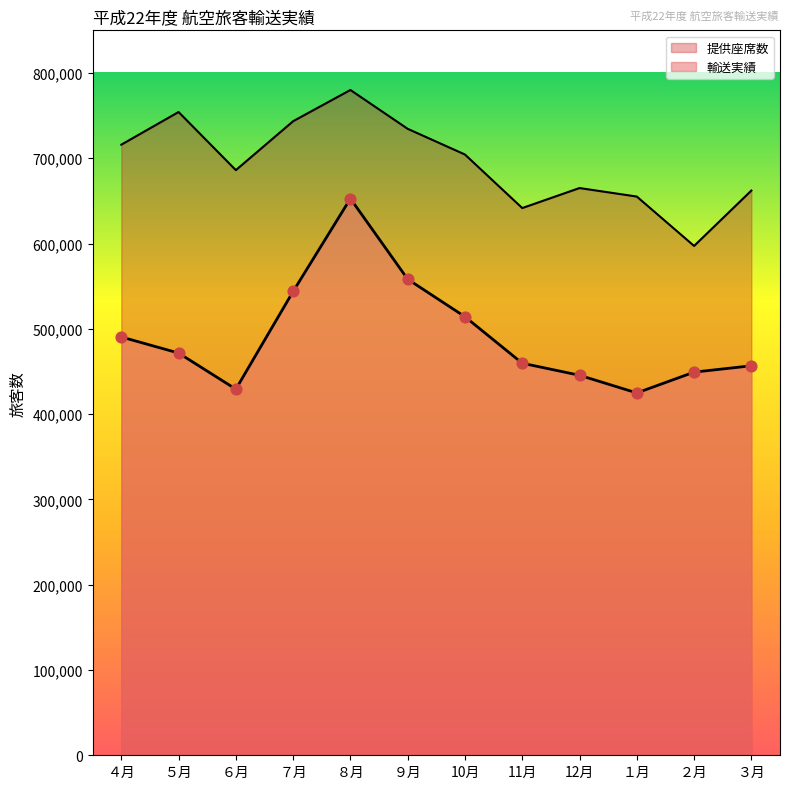

At which category is the sum across all series the highest?

８月